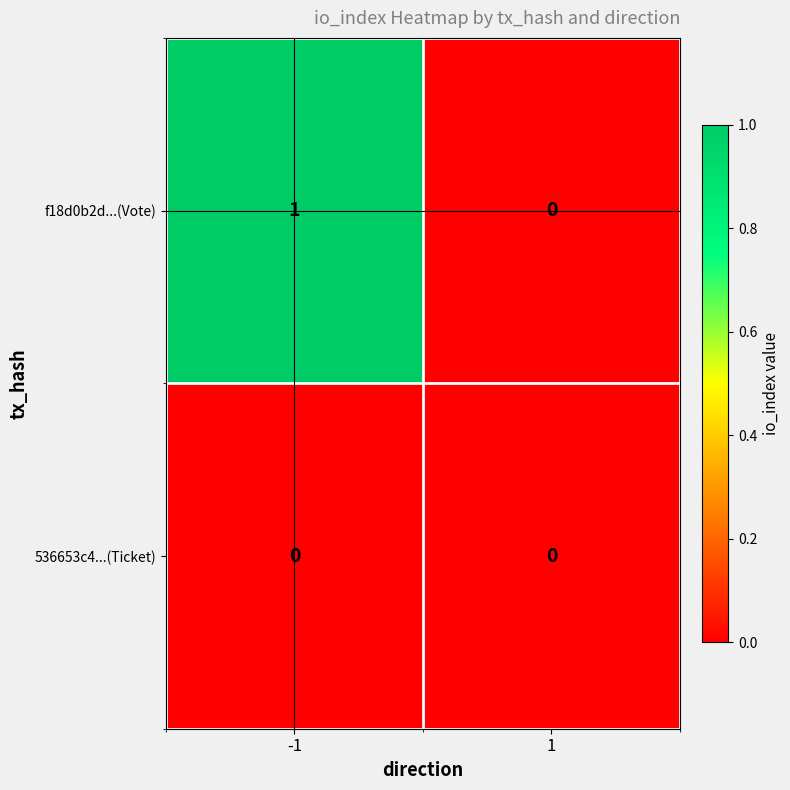

Rank the series by their average value, from lowest to highest.

536653c4...(Ticket), f18d0b2d...(Vote)